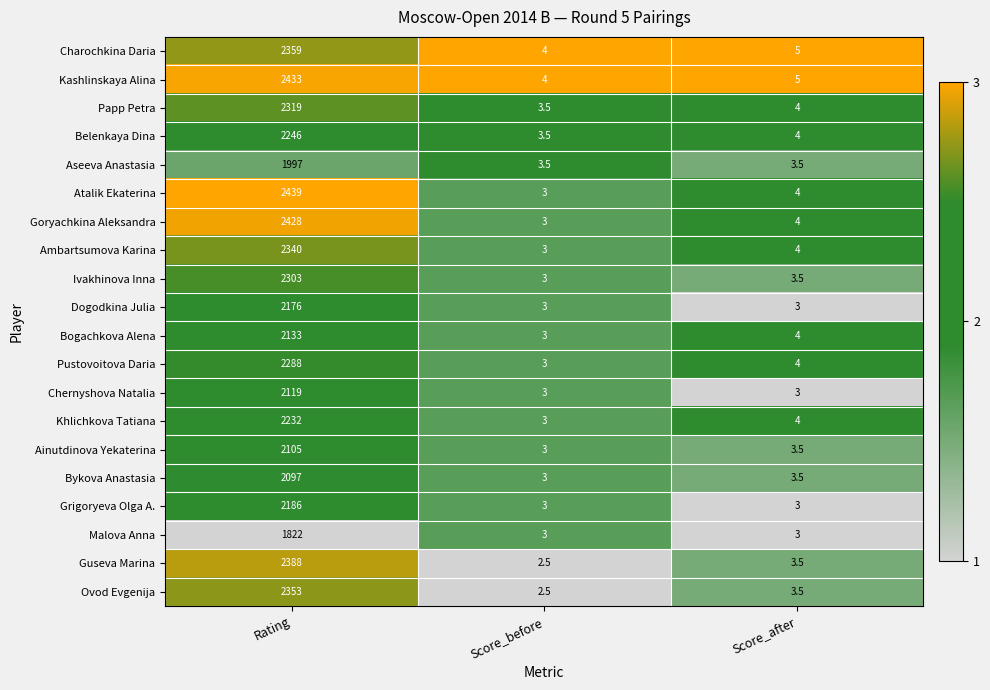

What is the total value across all series at Rating?

44763.0